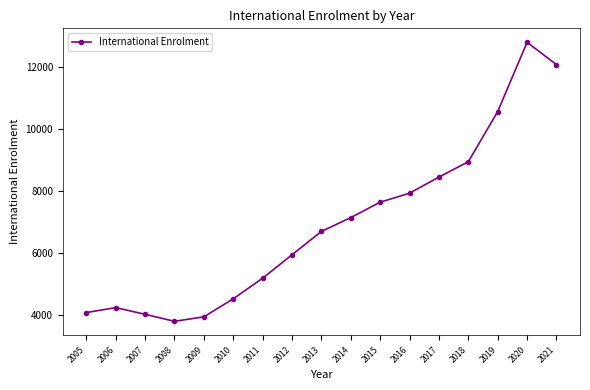

What is the change in value from 2010 to 2013?

+2176